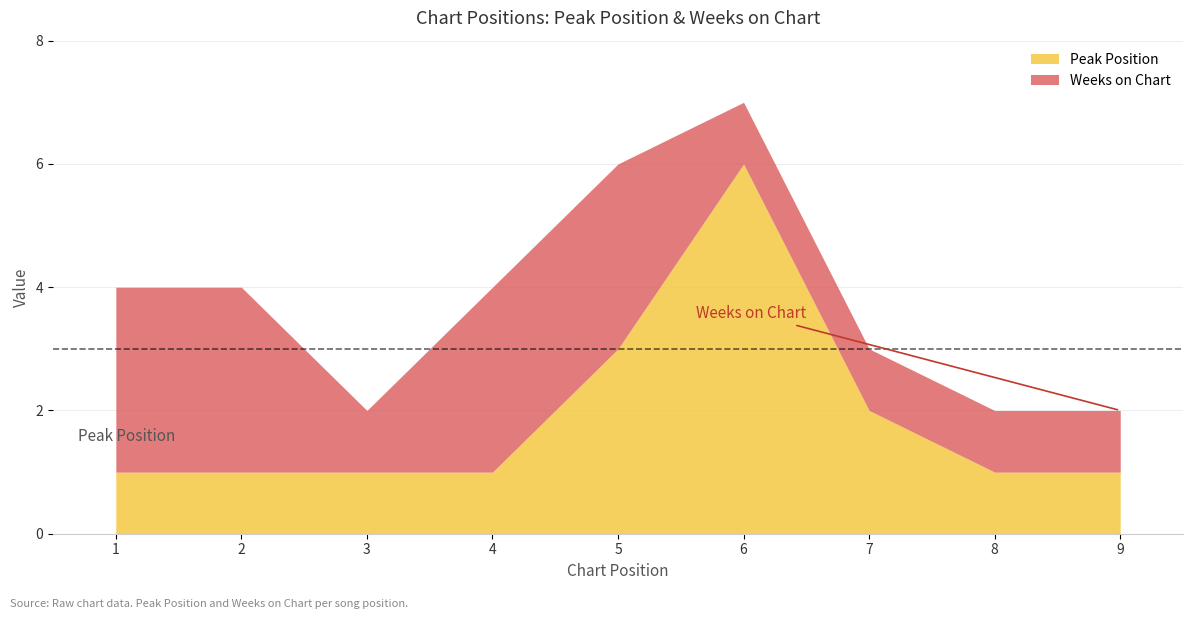

What is the approximate value of Peak Position at 8?

1